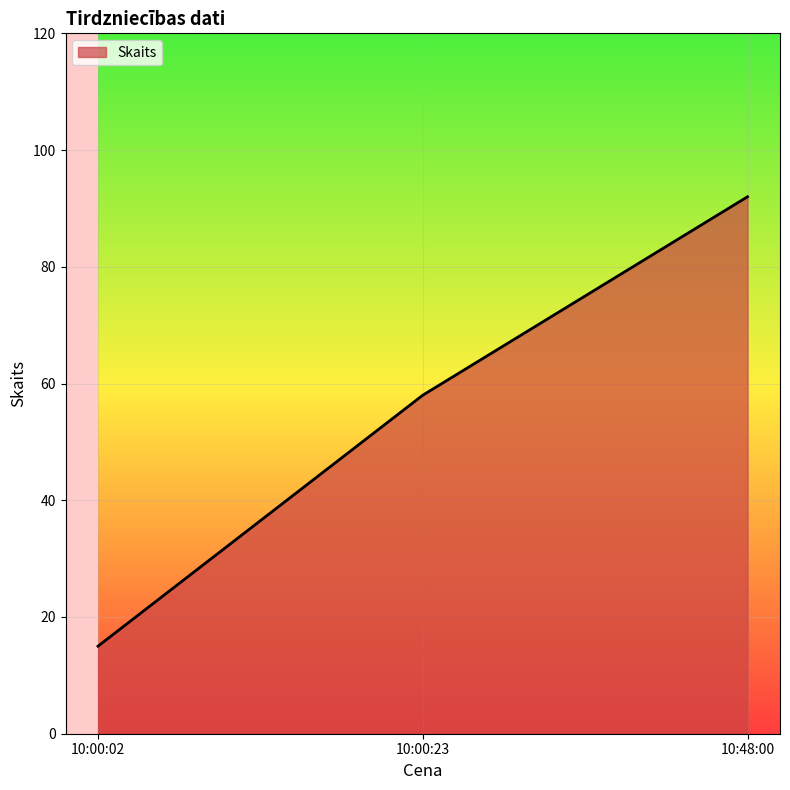

Rank the categories by value from lowest to highest.

10:00:02, 10:00:23, 10:48:00